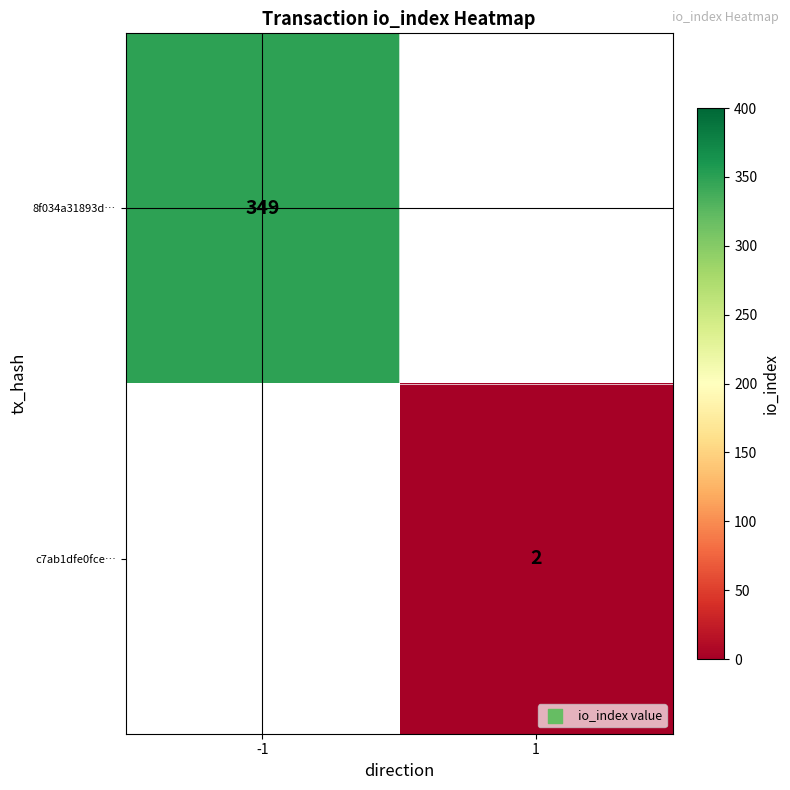

The 8f034a31893d… series shows 349 at -1. True or false?

True